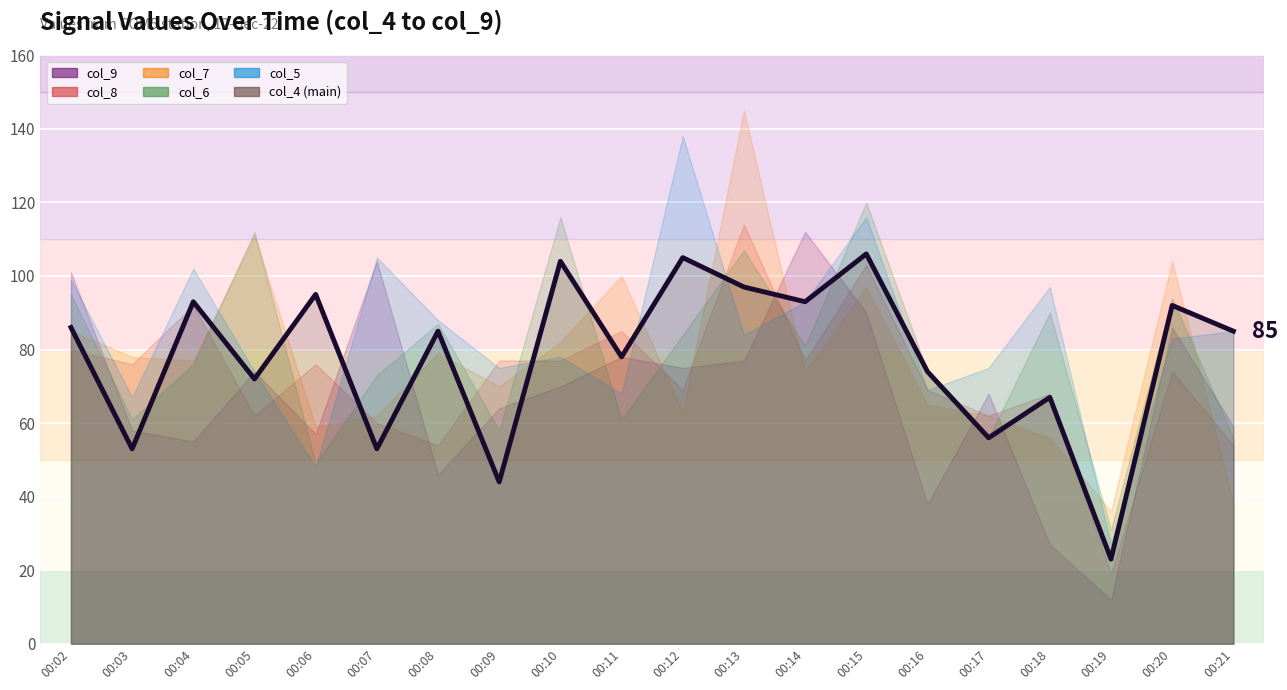

What is the spread (max minus min) of values at 00:21?

47